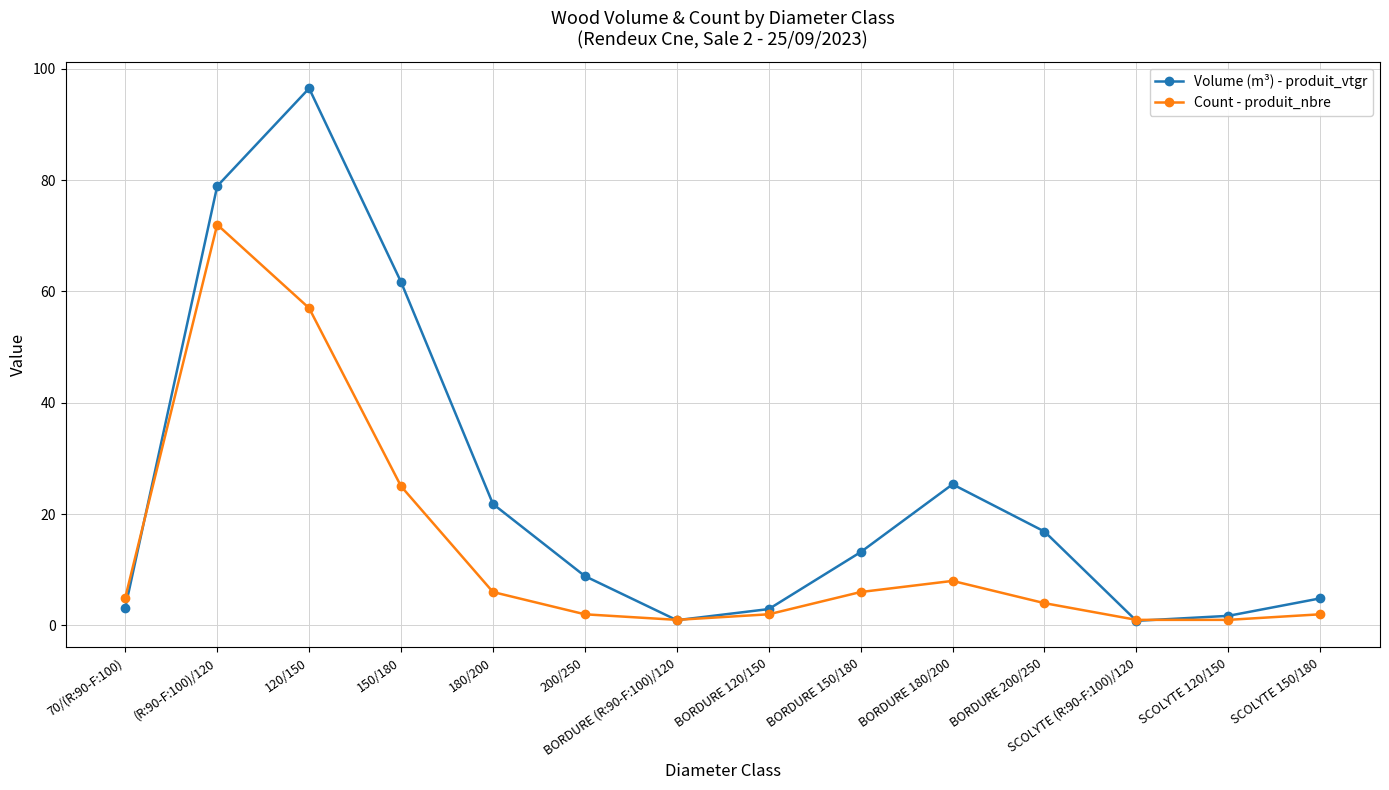

What is the sum of the Count - produit_nbre values at SCOLYTE (R:90-F:100)/120 and 120/150?

58.0